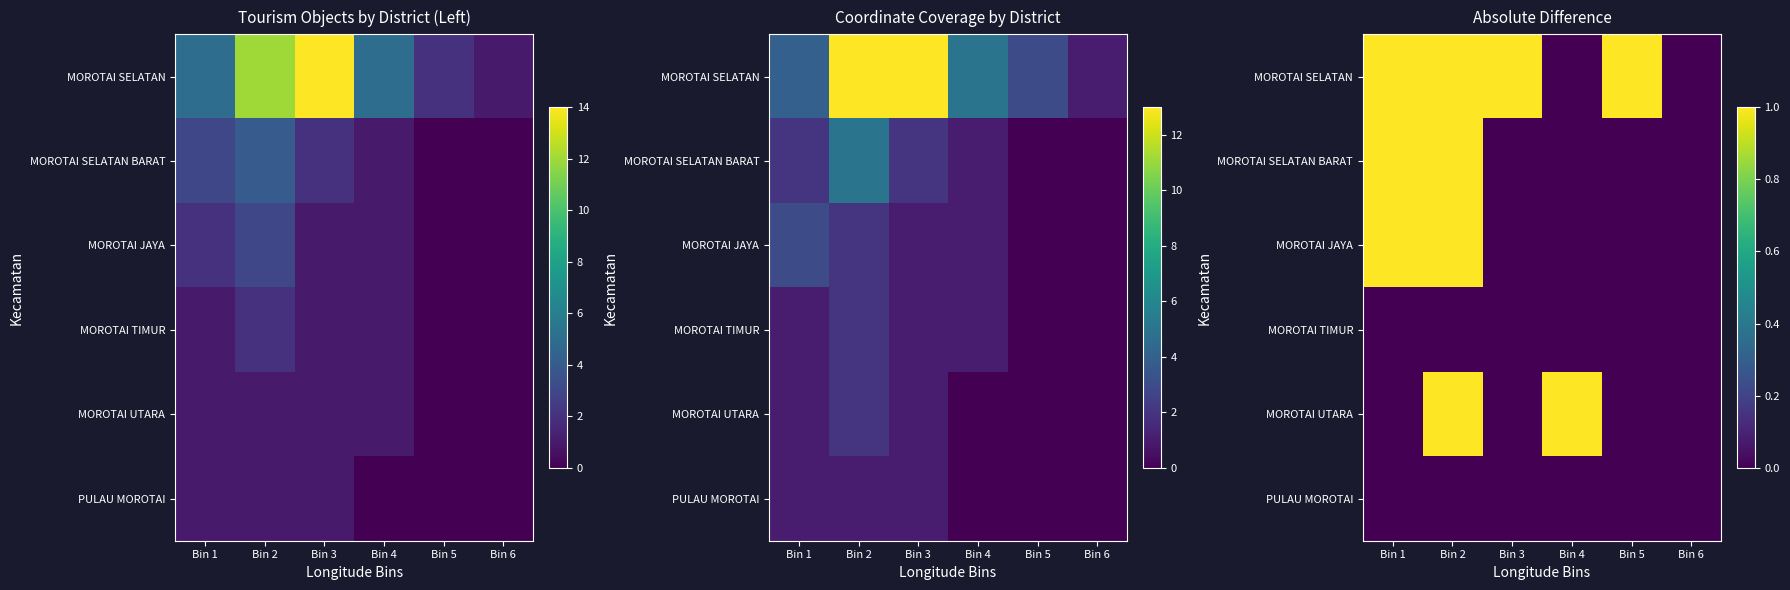

The MOROTAI SELATAN BARAT series shows -1 at Bin 4. True or false?

False